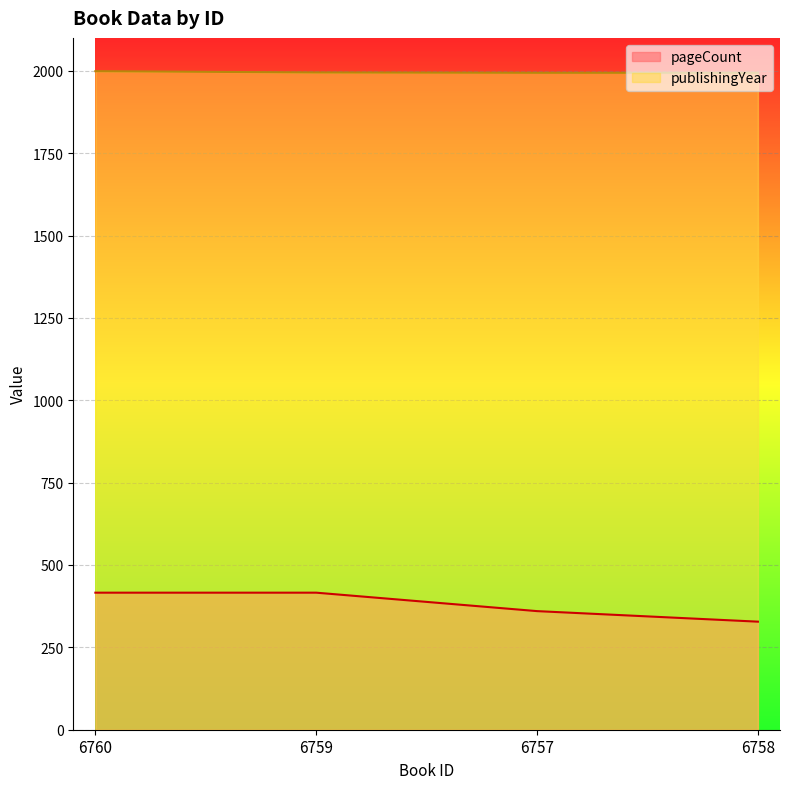

Does the chart display data point markers on the line(s)?

No